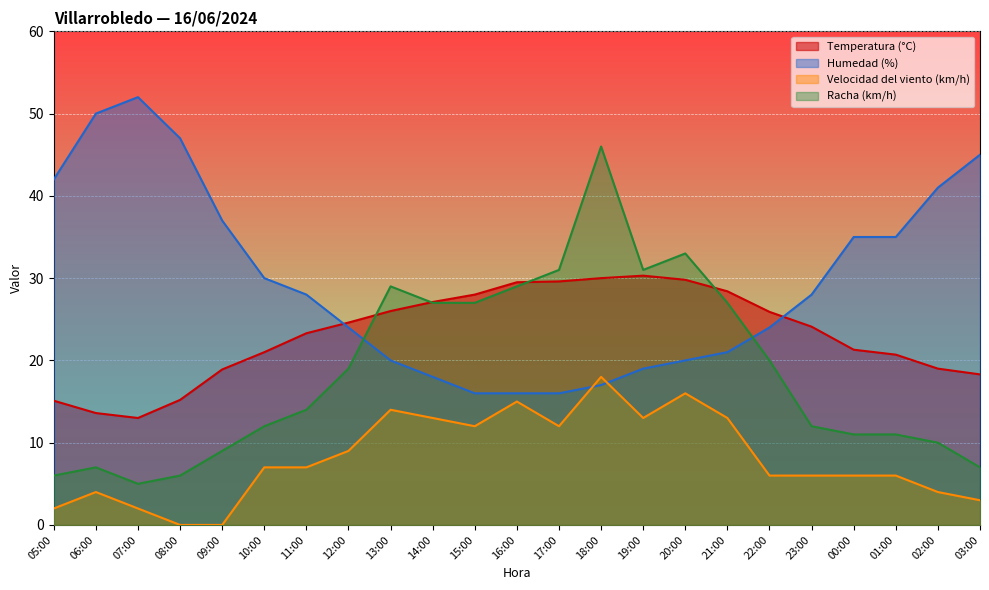

Reading left to right, what are all the values shown in this chart?

Temperatura (°C): 05:00=15.1	06:00=13.6	07:00=13.0	08:00=15.2	09:00=18.9	10:00=21.0	11:00=23.3	12:00=24.6	13:00=26.0	14:00=27.1	15:00=28.0	16:00=29.5	17:00=29.6	18:00=30.0	19:00=30.3	20:00=29.8	21:00=28.4	22:00=25.9	23:00=24.1	00:00=21.3	01:00=20.7	02:00=19.0	03:00=18.3
Humedad (%): 05:00=42.0	06:00=50.0	07:00=52.0	08:00=47.0	09:00=37.0	10:00=30.0	11:00=28.0	12:00=24.0	13:00=20.0	14:00=18.0	15:00=16.0	16:00=16.0	17:00=16.0	18:00=17.0	19:00=19.0	20:00=20.0	21:00=21.0	22:00=24.0	23:00=28.0	00:00=35.0	01:00=35.0	02:00=41.0	03:00=45.0
Velocidad del viento (km/h): 05:00=2.0	06:00=4.0	07:00=2.0	08:00=0.0	09:00=0.0	10:00=7.0	11:00=7.0	12:00=9.0	13:00=14.0	14:00=13.0	15:00=12.0	16:00=15.0	17:00=12.0	18:00=18.0	19:00=13.0	20:00=16.0	21:00=13.0	22:00=6.0	23:00=6.0	00:00=6.0	01:00=6.0	02:00=4.0	03:00=3.0
Racha (km/h): 05:00=6.0	06:00=7.0	07:00=5.0	08:00=6.0	09:00=9.0	10:00=12.0	11:00=14.0	12:00=19.0	13:00=29.0	14:00=27.0	15:00=27.0	16:00=29.0	17:00=31.0	18:00=46.0	19:00=31.0	20:00=33.0	21:00=27.0	22:00=20.0	23:00=12.0	00:00=11.0	01:00=11.0	02:00=10.0	03:00=7.0